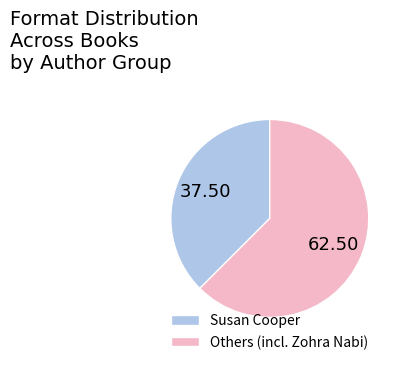

Which slice represents more than half of the pie?

Others (incl. Zohra Nabi)